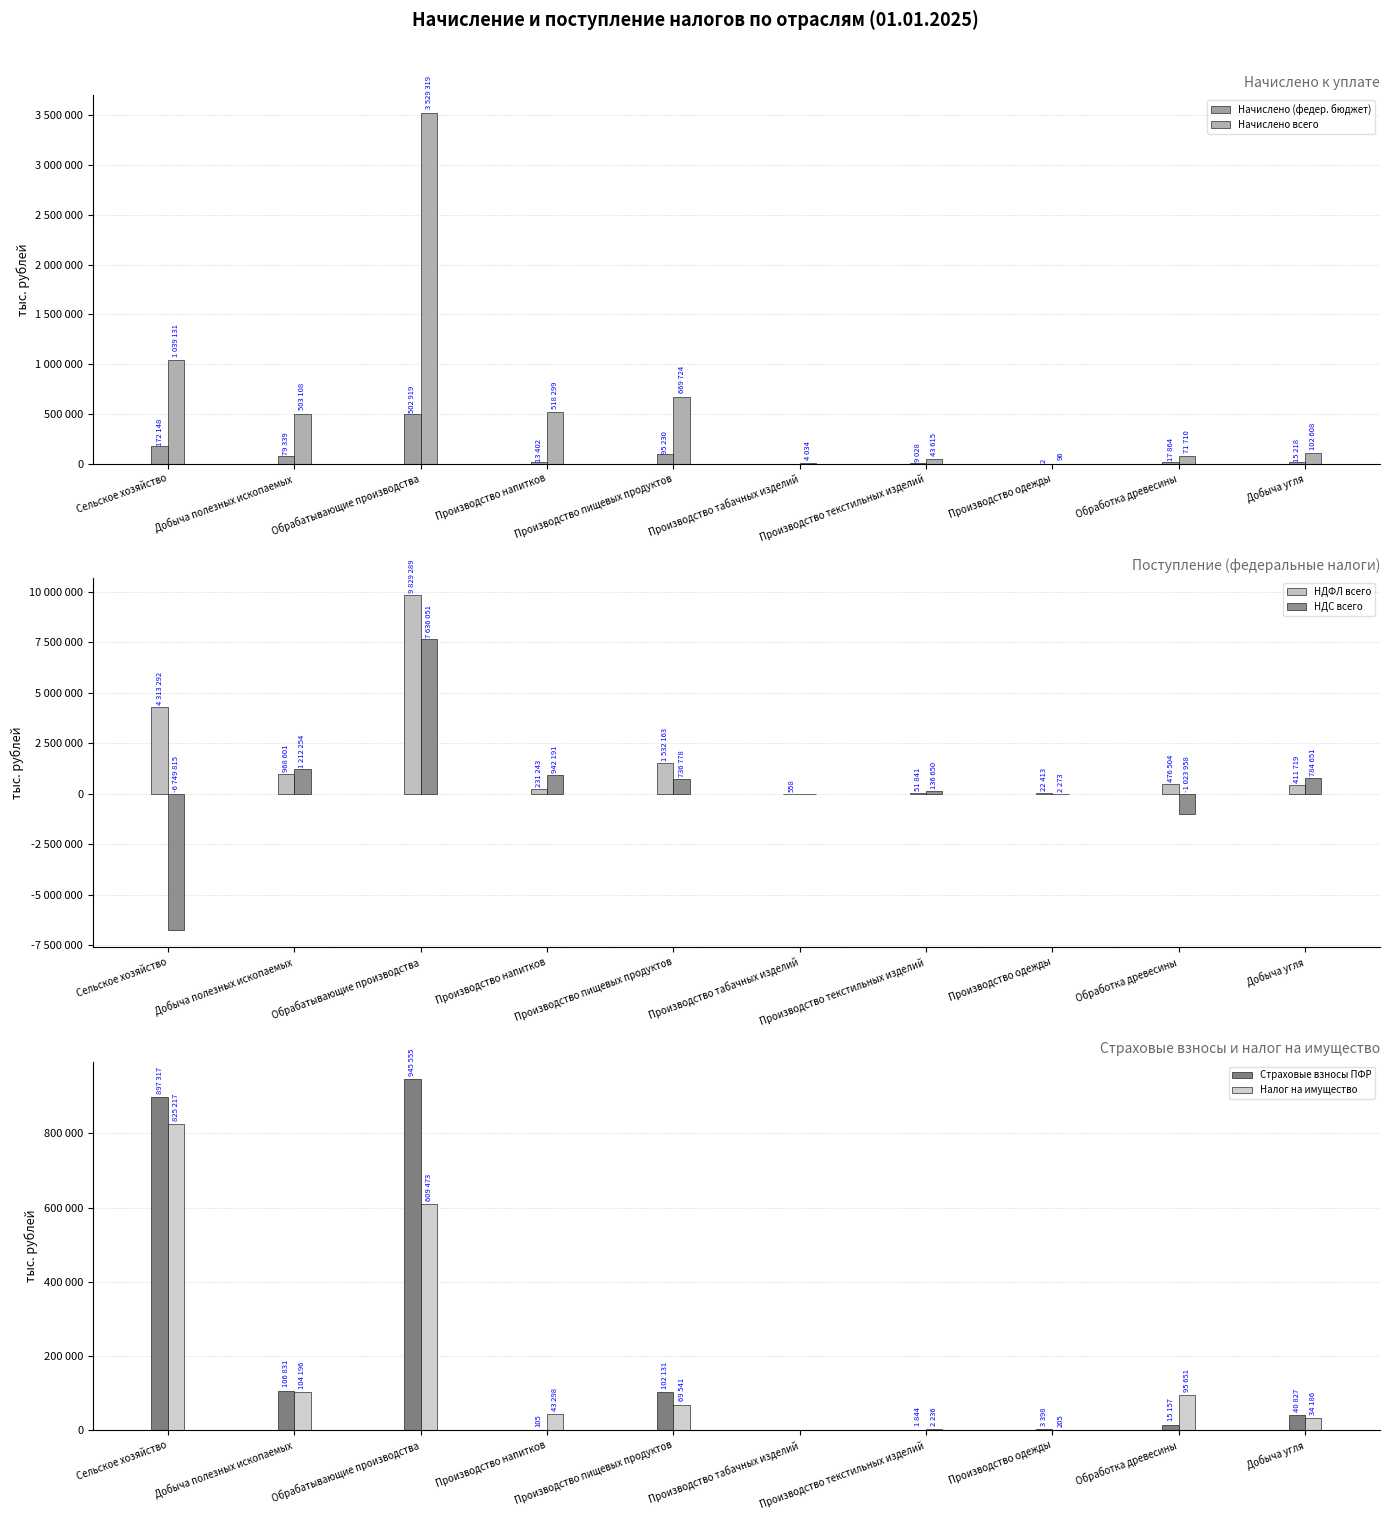

Reading left to right, what are all the values shown in this chart?

Начислено (федер. бюджет): Сельское хозяйство=172148	Добыча полезных ископаемых=79339	Обрабатывающие производства=502919	Производство напитков=13402	Производство пищевых продуктов=95230	Производство табачных изделий=0	Производство текстильных изделий=9028	Производство одежды=2	Обработка древесины=17864	Добыча угля=15218
Начислено всего: Сельское хозяйство=1039131	Добыча полезных ископаемых=503108	Обрабатывающие производства=3529319	Производство напитков=518299	Производство пищевых продуктов=669724	Производство табачных изделий=4034	Производство текстильных изделий=43615	Производство одежды=96	Обработка древесины=71710	Добыча угля=102608
НДФЛ всего: Сельское хозяйство=4313292	Добыча полезных ископаемых=968601	Обрабатывающие производства=9829289	Производство напитков=231243	Производство пищевых продуктов=1532163	Производство табачных изделий=558	Производство текстильных изделий=51841	Производство одежды=22413	Обработка древесины=476504	Добыча угля=411719
НДС всего: Сельское хозяйство=-6749815	Добыча полезных ископаемых=1212254	Обрабатывающие производства=7636051	Производство напитков=942191	Производство пищевых продуктов=736778	Производство табачных изделий=0	Производство текстильных изделий=136650	Производство одежды=2273	Обработка древесины=-1023958	Добыча угля=784651
Страховые взносы ПФР: Сельское хозяйство=897317	Добыча полезных ископаемых=106831	Обрабатывающие производства=945555	Производство напитков=105	Производство пищевых продуктов=102131	Производство табачных изделий=0	Производство текстильных изделий=1844	Производство одежды=3398	Обработка древесины=15157	Добыча угля=40827
Налог на имущество: Сельское хозяйство=825217	Добыча полезных ископаемых=104196	Обрабатывающие производства=609473	Производство напитков=43298	Производство пищевых продуктов=69541	Производство табачных изделий=0	Производство текстильных изделий=2236	Производство одежды=205	Обработка древесины=95651	Добыча угля=34186